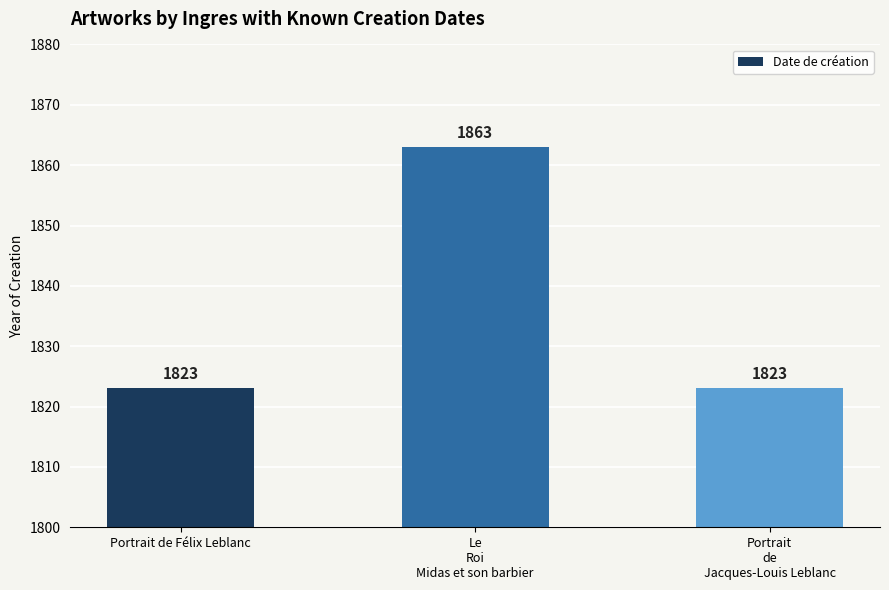

Reading left to right, transcribe all the data shown in this chart.

Portrait de Félix Leblanc=1823	Le
Roi
Midas et son barbier=1863	Portrait
de
Jacques-Louis Leblanc=1823